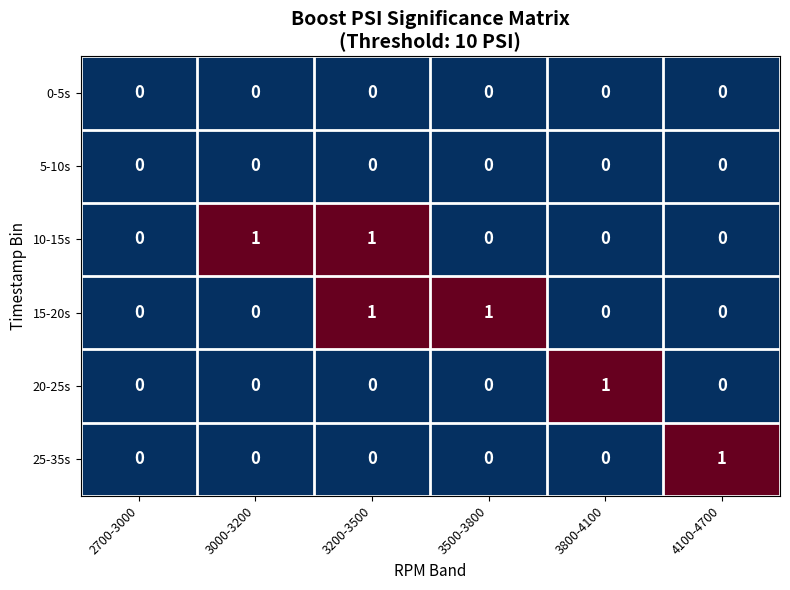

What is the maximum value shown in the chart?

1